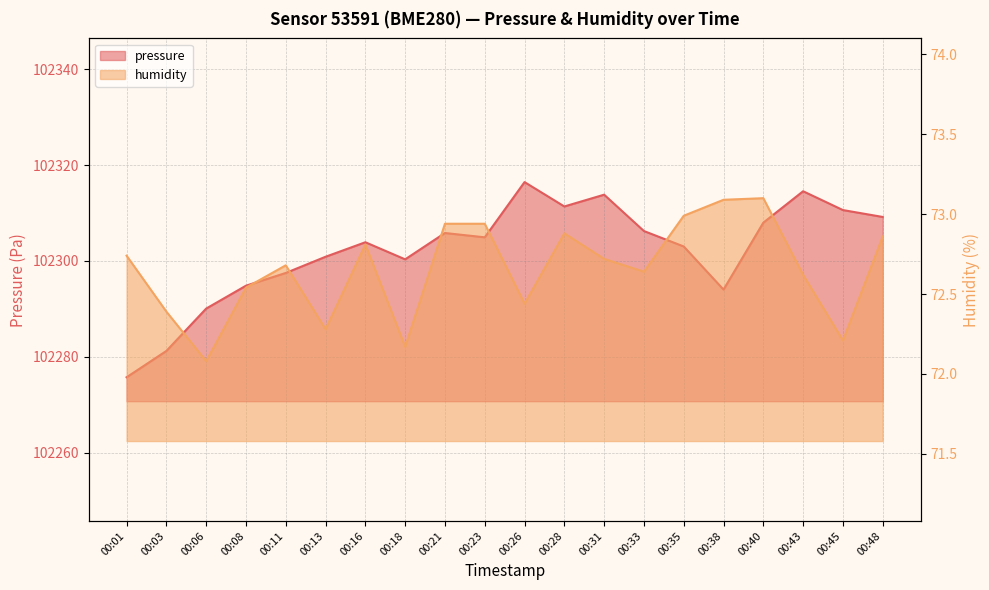

In pressure, how many points are lower than both neighbors (excluding endpoints)?

4